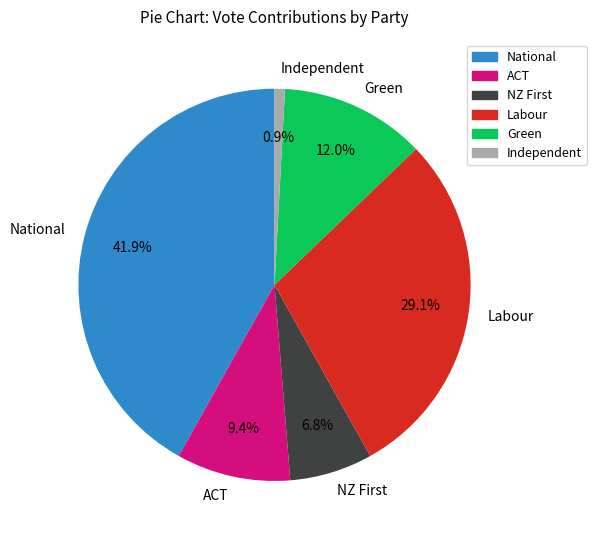

Which slice is the largest?

National